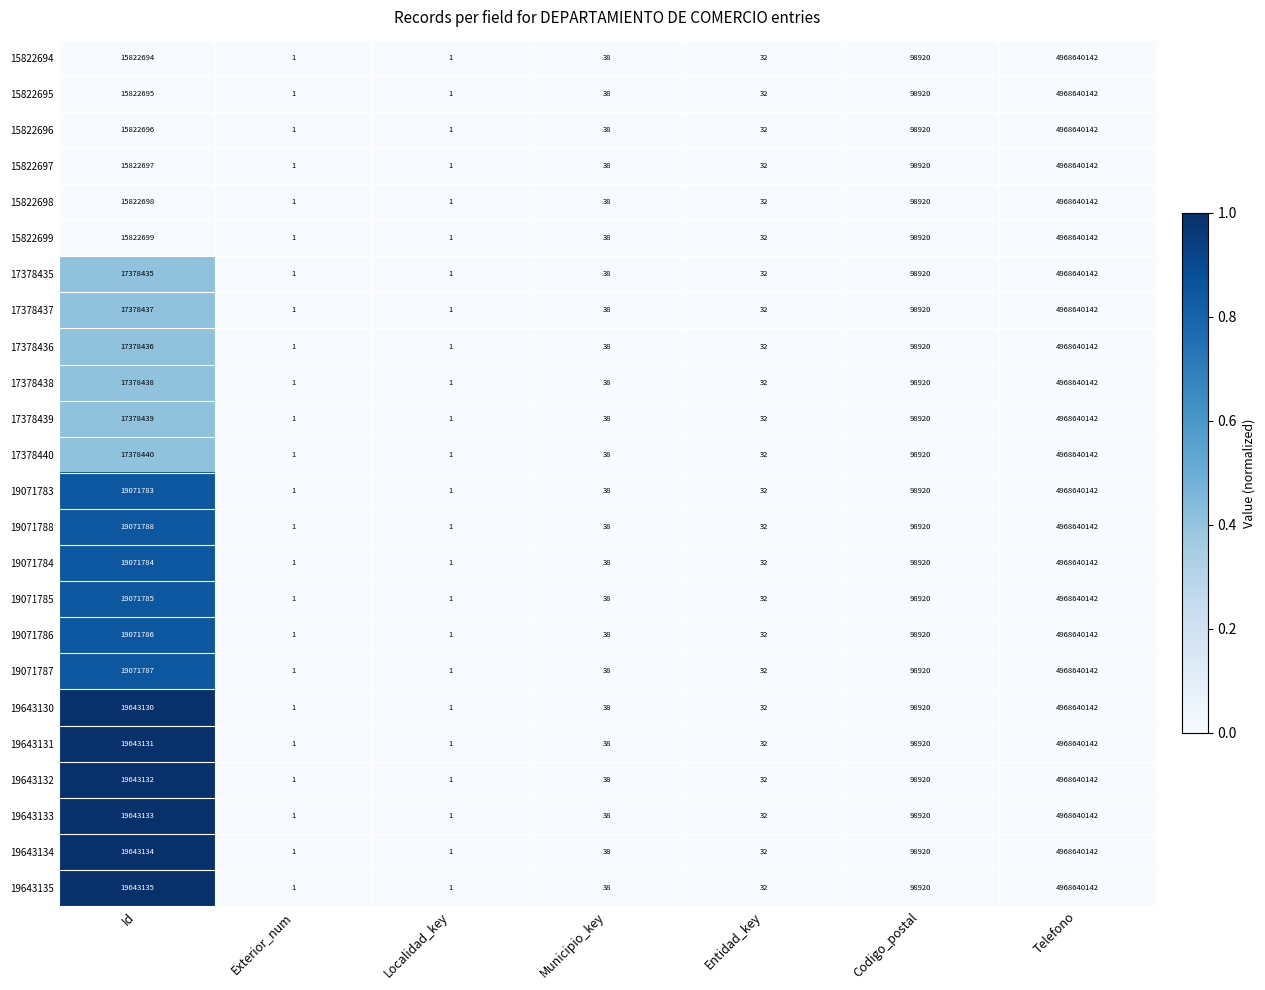

Which series has the largest total across all categories?

19643135